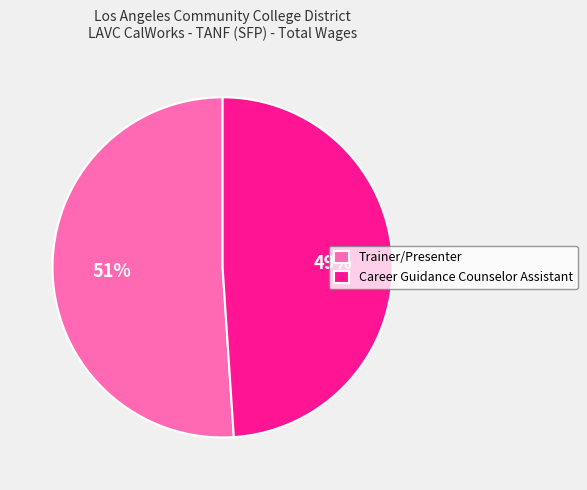

Rank the categories by value from lowest to highest.

Career Guidance Counselor Assistant, Trainer/Presenter